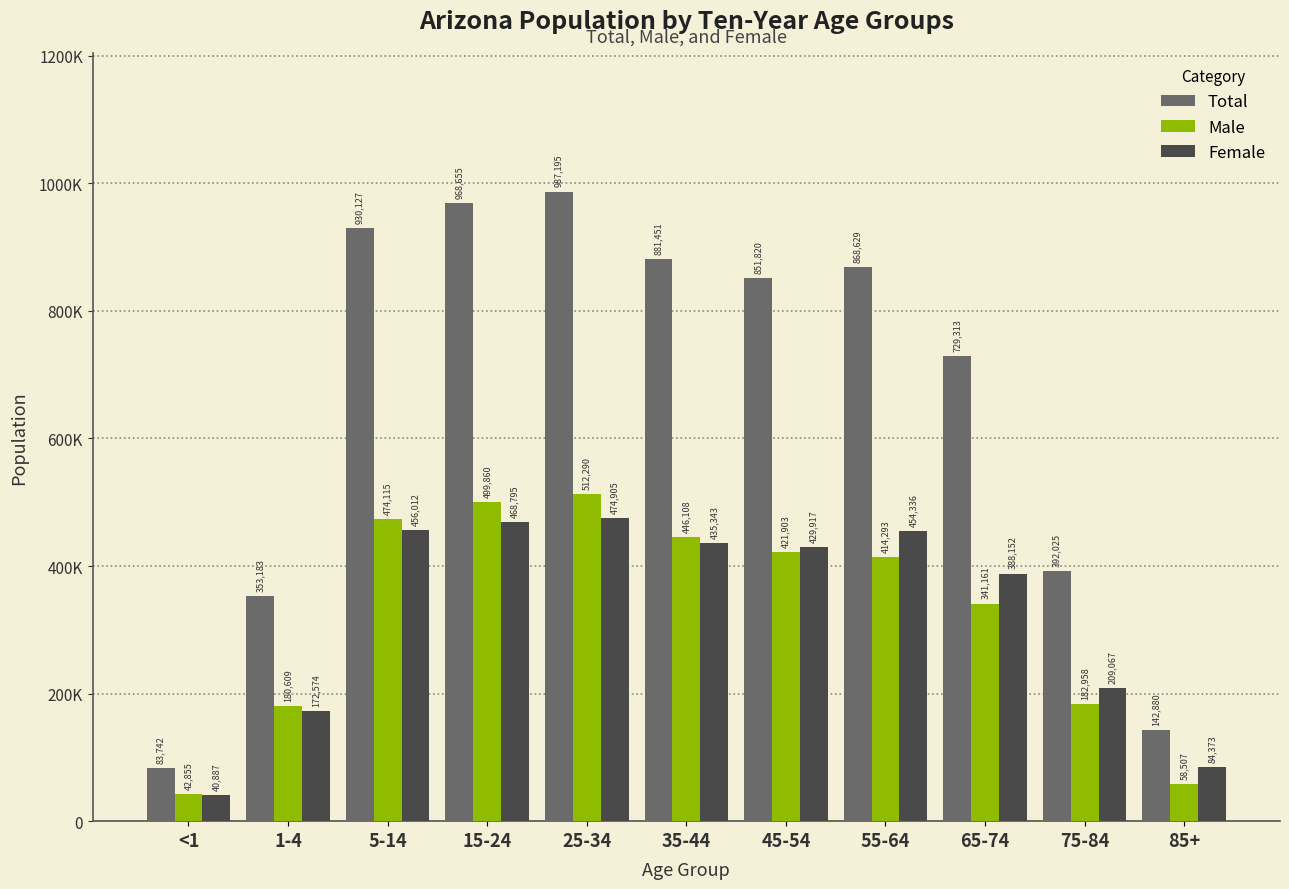

Rank the categories by Total value from highest to lowest.

25-34, 15-24, 5-14, 35-44, 55-64, 45-54, 65-74, 75-84, 1-4, 85+, <1